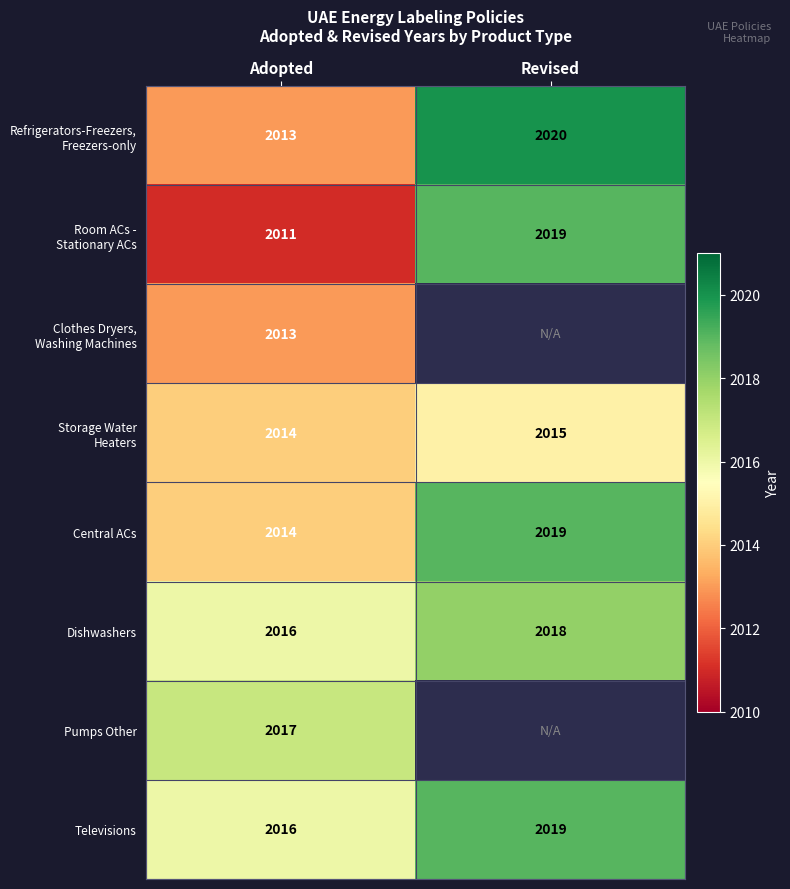

At which category does the chart reach its peak across all series?

Revised